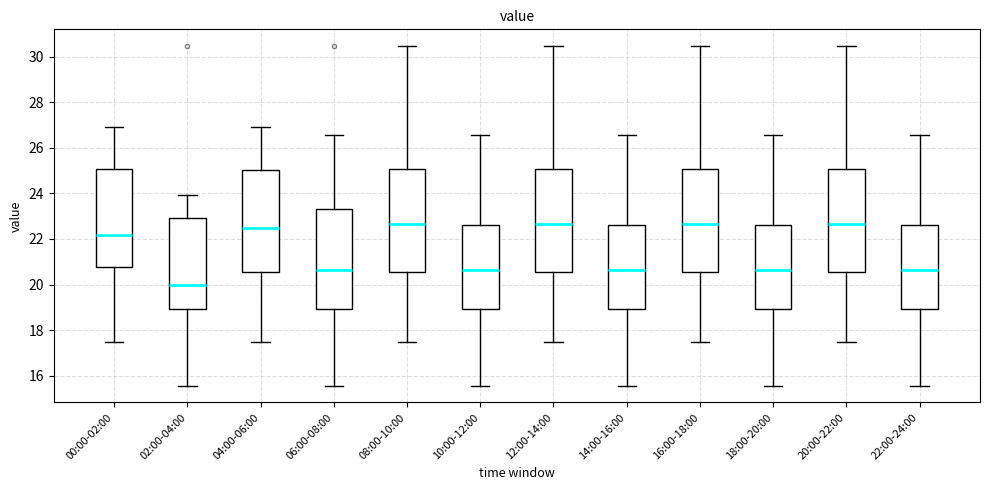

Reading left to right, read every box against the y-axis: the position of its median line, the range the box covers, and the ends of its whiskers. The values are not printed on the chart, so give them approximately, as read against the axis.

00:00-02:00: median 22.2, box 20.8 to 25.0, whiskers 17.4 to 27.0
02:00-04:00: median 20.0, box 19.0 to 23.0, whiskers 15.6 to 24.0
04:00-06:00: median 22.4, box 20.6 to 25.0, whiskers 17.4 to 27.0
06:00-08:00: median 20.6, box 19.0 to 23.4, whiskers 15.6 to 26.6
08:00-10:00: median 22.6, box 20.6 to 25.0, whiskers 17.4 to 30.4
10:00-12:00: median 20.6, box 19.0 to 22.6, whiskers 15.6 to 26.6
12:00-14:00: median 22.6, box 20.6 to 25.0, whiskers 17.4 to 30.4
14:00-16:00: median 20.6, box 19.0 to 22.6, whiskers 15.6 to 26.6
16:00-18:00: median 22.6, box 20.6 to 25.0, whiskers 17.4 to 30.4
18:00-20:00: median 20.6, box 19.0 to 22.6, whiskers 15.6 to 26.6
20:00-22:00: median 22.6, box 20.6 to 25.0, whiskers 17.4 to 30.4
22:00-24:00: median 20.6, box 19.0 to 22.6, whiskers 15.6 to 26.6